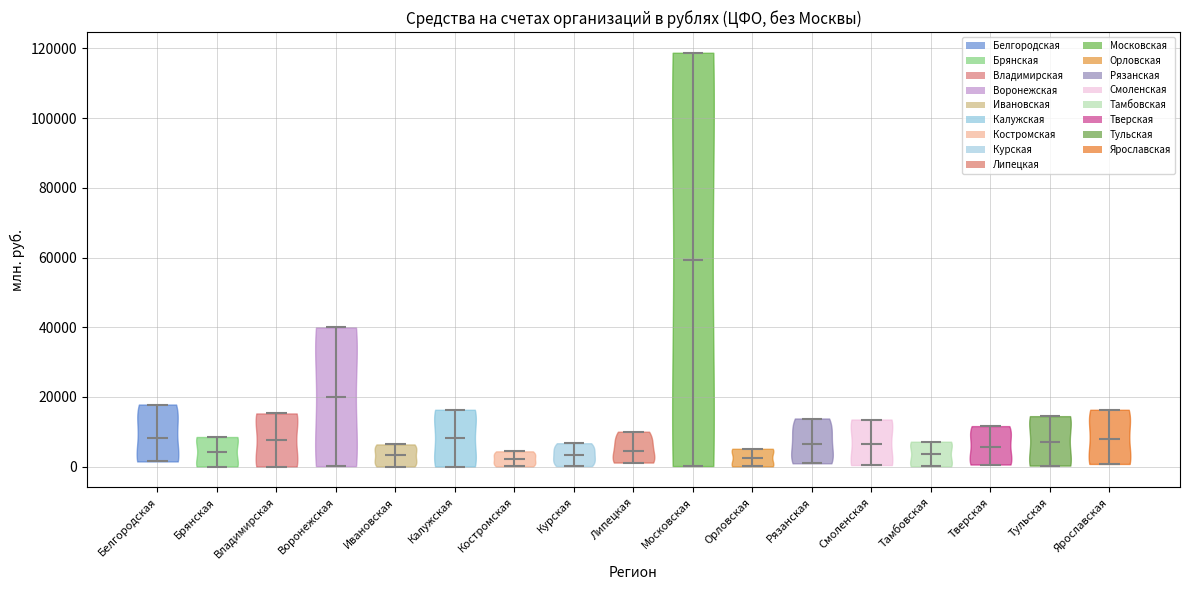

Reading left to right, read every violin against the y-axis: where its median line is, and the lowest and highest points it reaches. The values are not printed on the chart, so give them approximately, as read against the axis.

Белгородская: median line 8000, lowest point 2000, highest point 18000
Брянская: median line 4000, lowest point 0, highest point 8000
Владимирская: median line 8000, lowest point 0, highest point 16000
Воронежская: median line 20000, lowest point 0, highest point 40000
Ивановская: median line 4000, lowest point 0, highest point 6000
Калужская: median line 8000, lowest point 0, highest point 16000
Костромская: median line 2000, lowest point 0, highest point 4000
Курская: median line 4000, lowest point 0, highest point 6000
Липецкая: median line 4000, lowest point 2000, highest point 10000
Московская: median line 60000, lowest point 0, highest point 118000
Орловская: median line 2000, lowest point 0, highest point 6000
Рязанская: median line 6000, lowest point 0, highest point 14000
Смоленская: median line 6000, lowest point 0, highest point 14000
Тамбовская: median line 4000, lowest point 0, highest point 8000
Тверская: median line 6000, lowest point 0, highest point 12000
Тульская: median line 8000, lowest point 0, highest point 14000
Ярославская: median line 8000, lowest point 0, highest point 16000